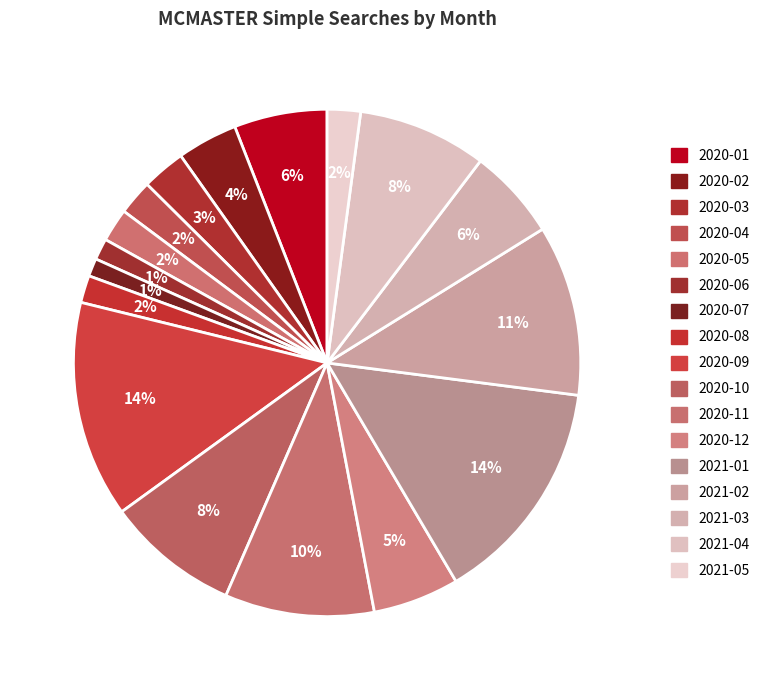

The 2020-08 slice represents 1% of the pie. True or false?

False